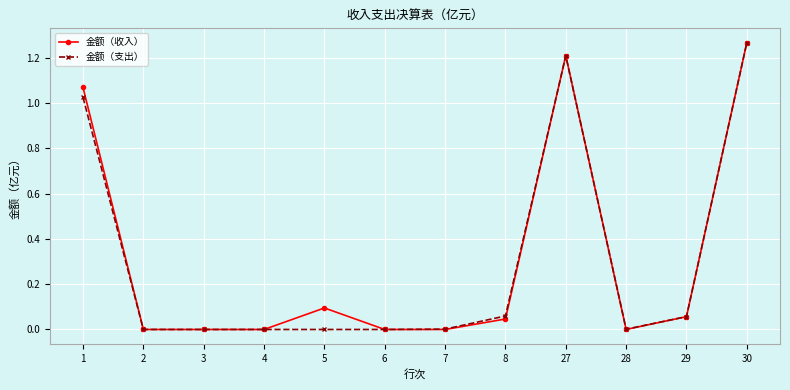

Between 1 and 2, which series saw the biggest shift?

金额（收入）